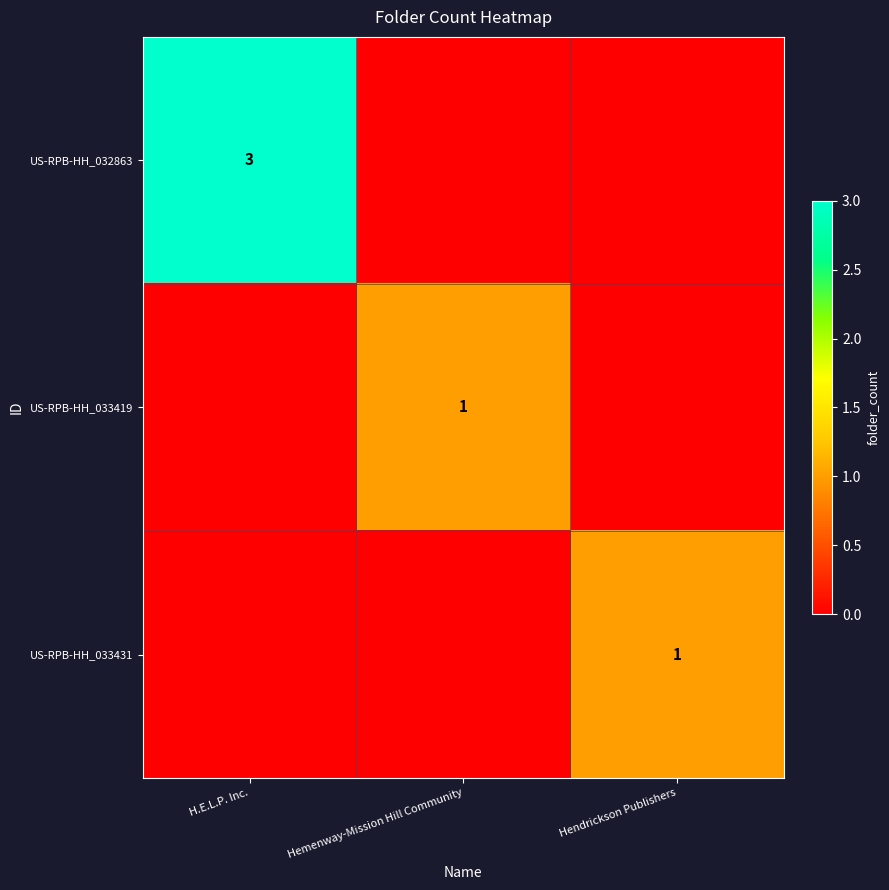

Is it true that US-RPB-HH_033419 equals 1 at Hemenway-Mission Hill Community?

True